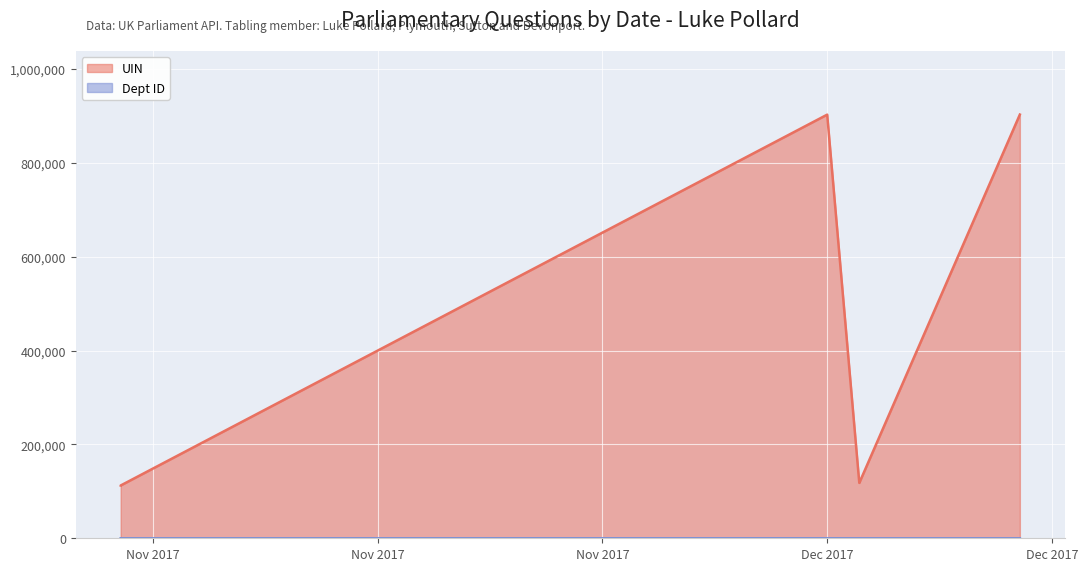

Count the number of data series in this chart.

2